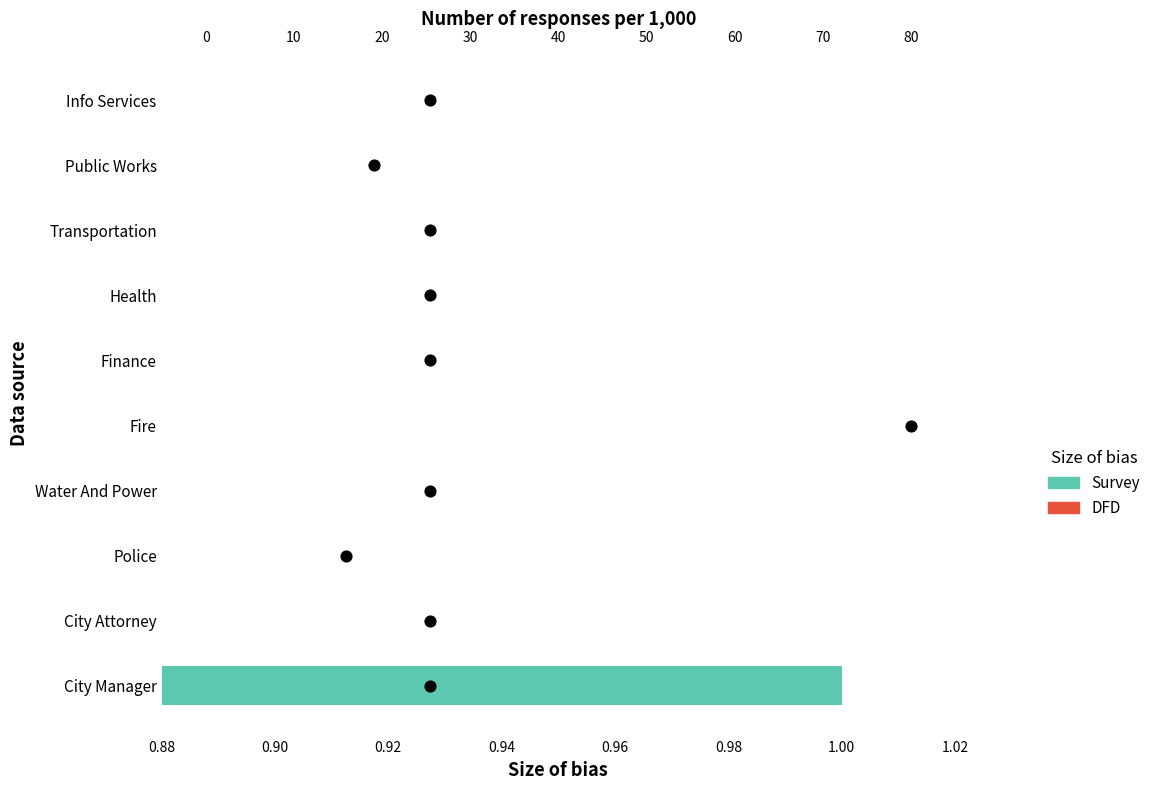

What is the change in value from 0.90 to 0.92?

+1